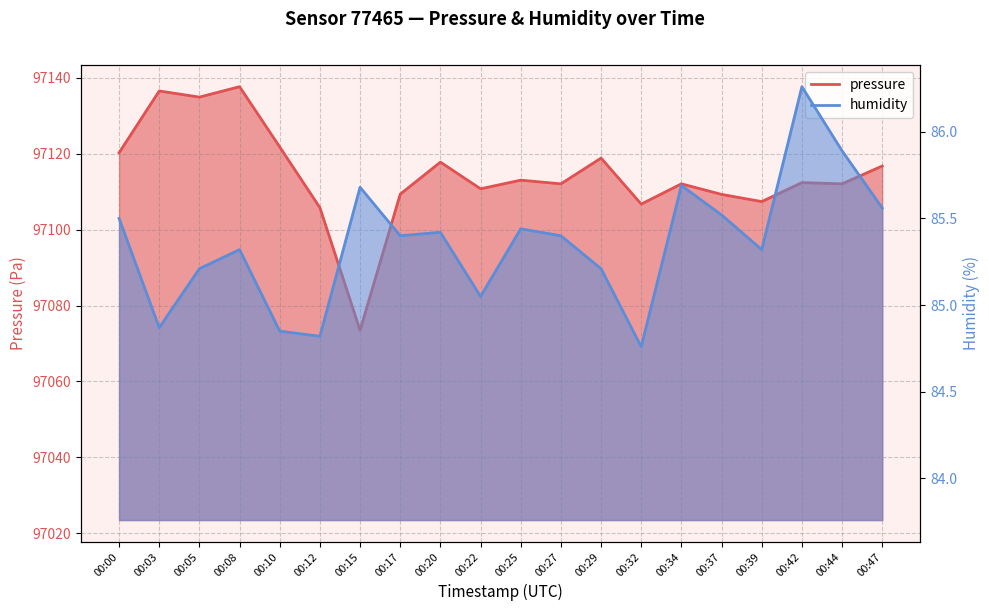

The value of pressure at 00:34 is 144797.5. True or false?

False